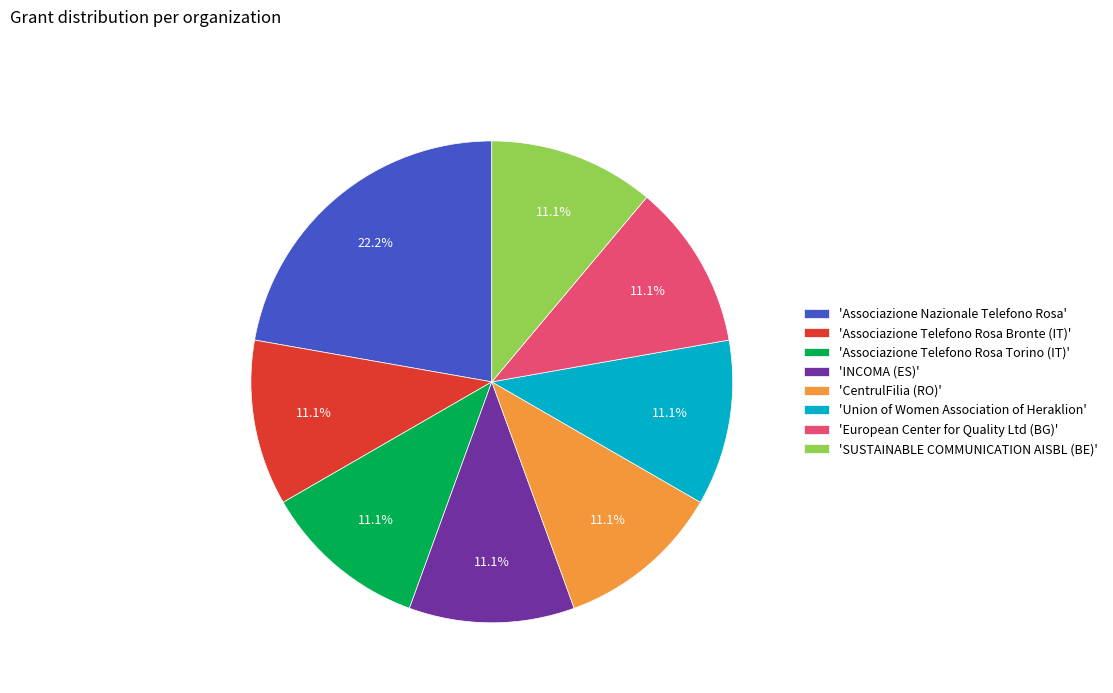

Which has a higher value, 'Associazione Nazionale Telefono Rosa' or 'Associazione Telefono Rosa Bronte (IT)'?

'Associazione Nazionale Telefono Rosa'